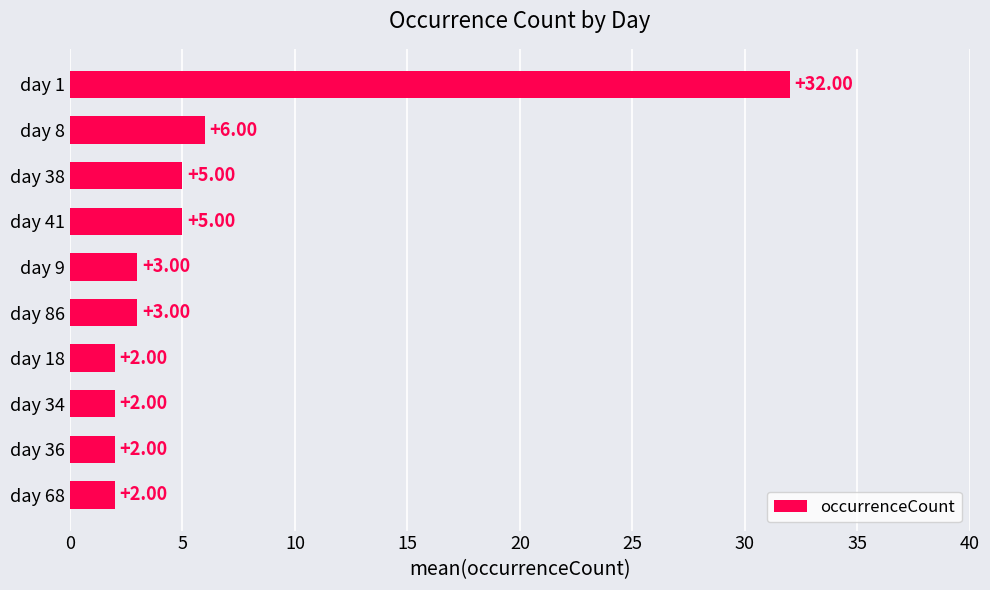

What is the average value?

6